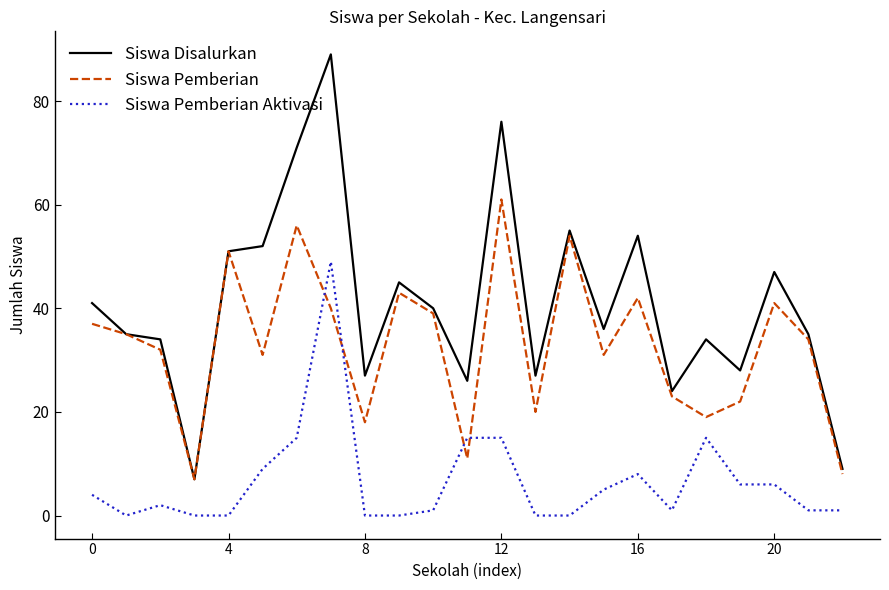

Which series ends up on top after the final intersection of Siswa Pemberian Aktivasi and Siswa Pemberian?

Siswa Pemberian